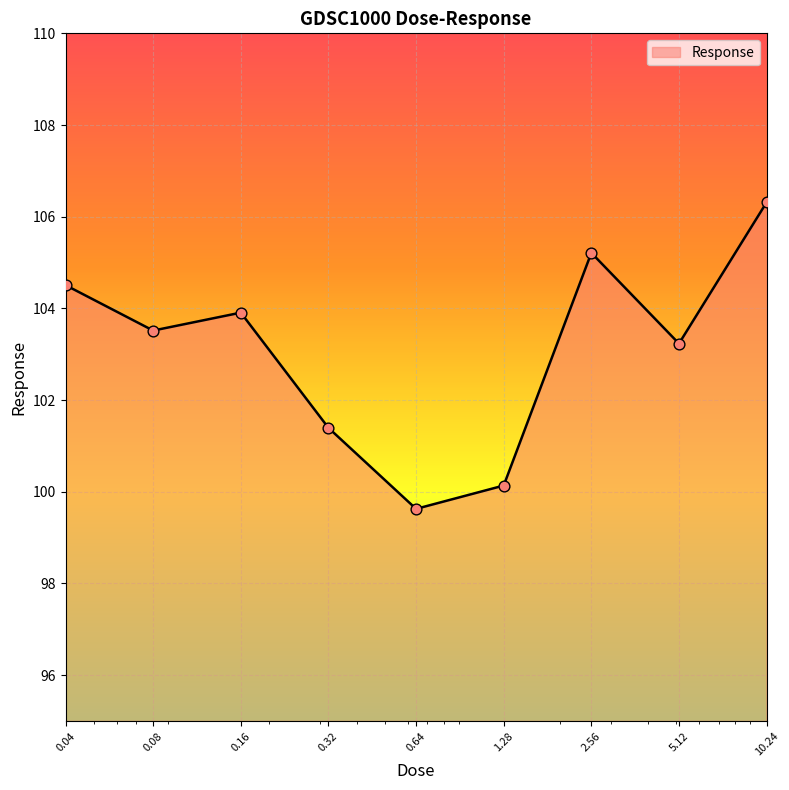

What is the greatest value displayed?

106.3